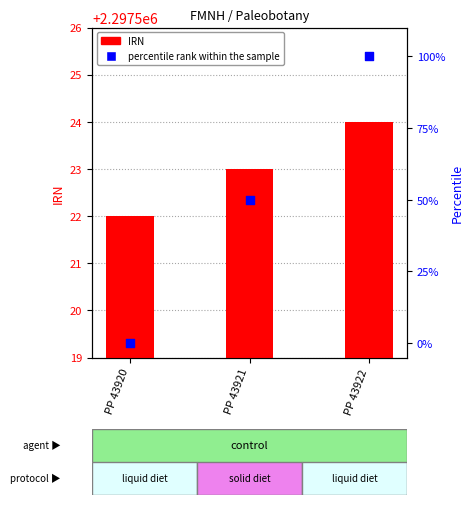

Which series has the largest total across all categories?

IRN